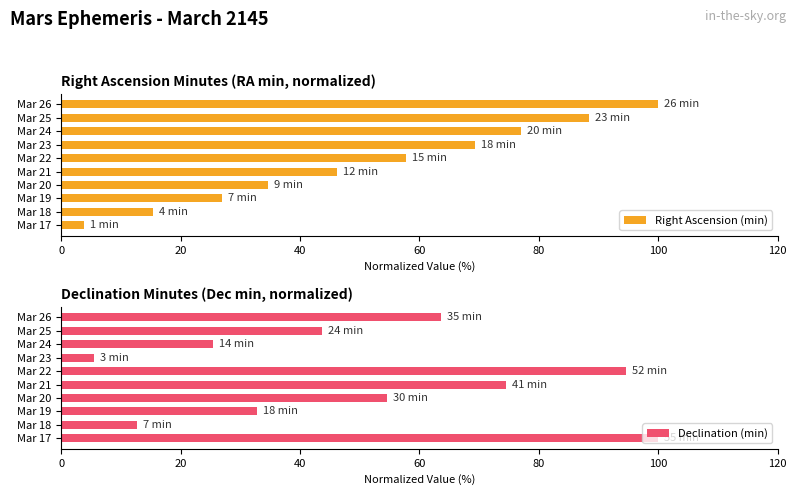

The Right Ascension (min) series shows 15.4 at Mar 18. True or false?

True